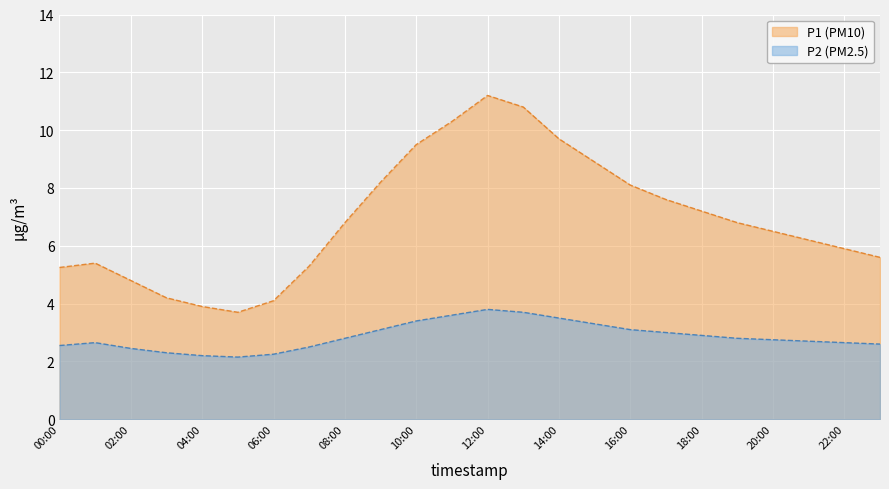

What are all the series names shown in the legend?

P1 (PM10), P2 (PM2.5)